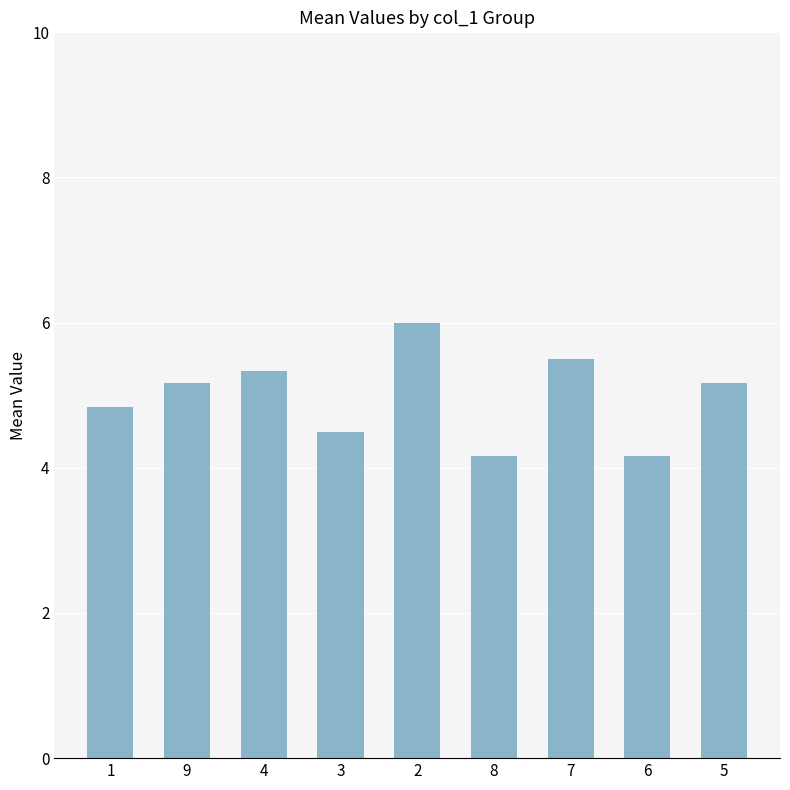

What is the greatest value displayed?

6.0